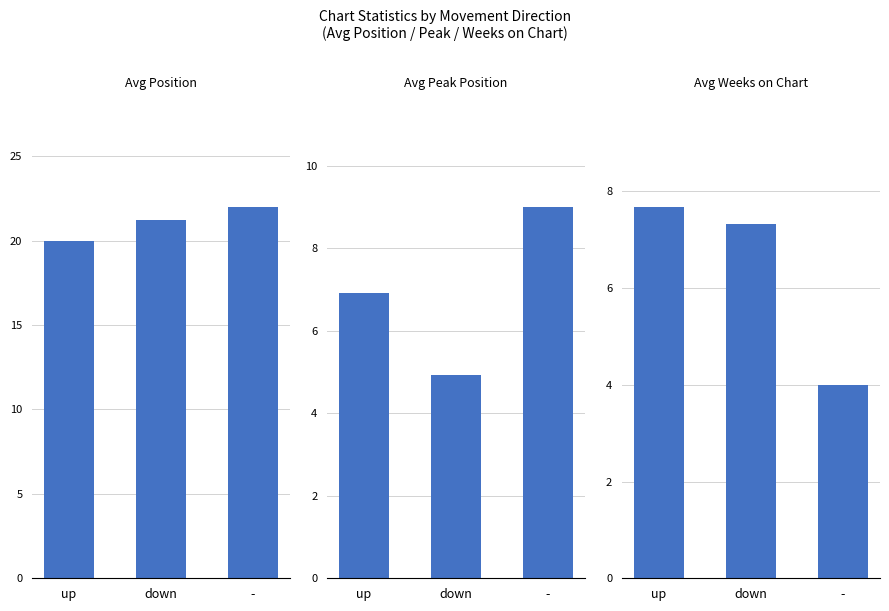

Is it true that Avg Weeks on Chart equals 1.8 at down?

False